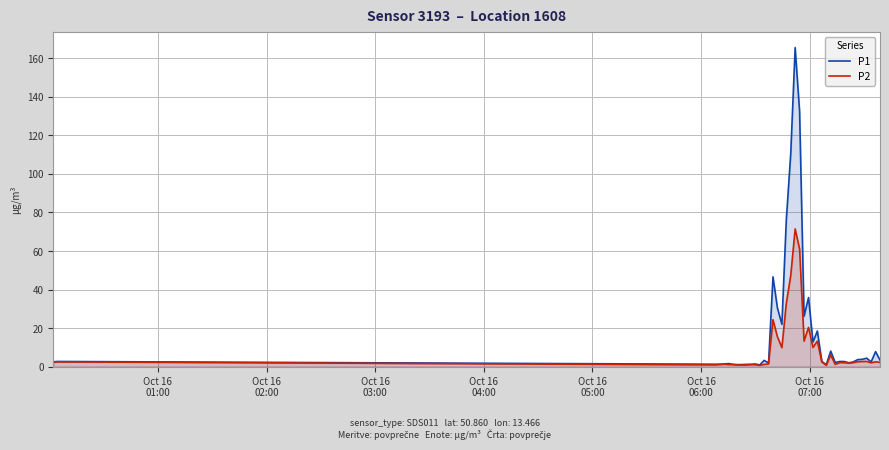

What is the difference between the maximum and minimum values in the P1 series?

164.7